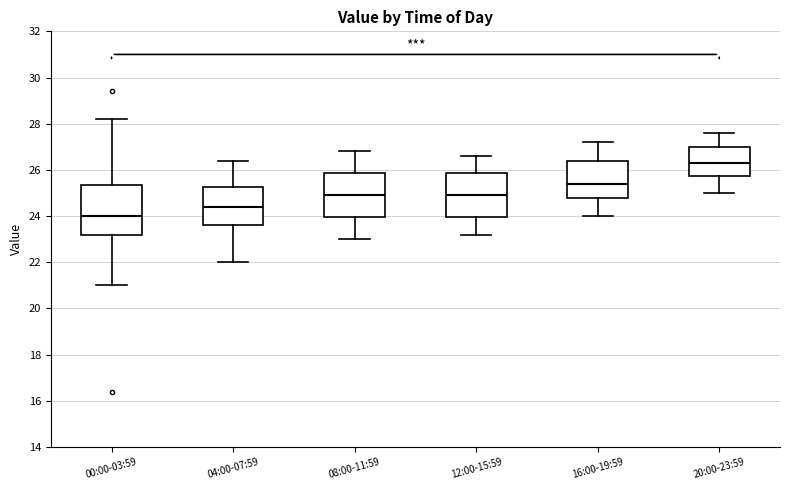

Reading left to right, transcribe this box plot: for each box, give where its median line is, the range the box spans, and where its two whiskers end, as read against the y-axis. The values are not printed on the chart, so give them approximately, as read against the axis.

00:00-03:59: median 24.0, box 23.2 to 25.4, whiskers 21.0 to 28.2
04:00-07:59: median 24.4, box 23.6 to 25.2, whiskers 22.0 to 26.4
08:00-11:59: median 25.0, box 24.0 to 25.8, whiskers 23.0 to 26.8
12:00-15:59: median 25.0, box 24.0 to 25.8, whiskers 23.2 to 26.6
16:00-19:59: median 25.4, box 24.8 to 26.4, whiskers 24.0 to 27.2
20:00-23:59: median 26.4, box 25.8 to 27.0, whiskers 25.0 to 27.6